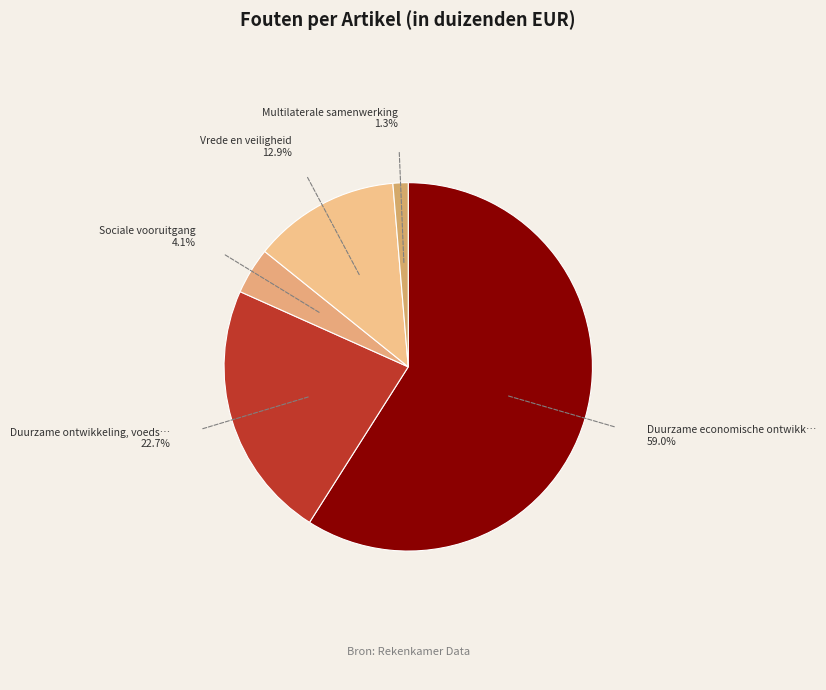

Count the number of slices in the pie.

5